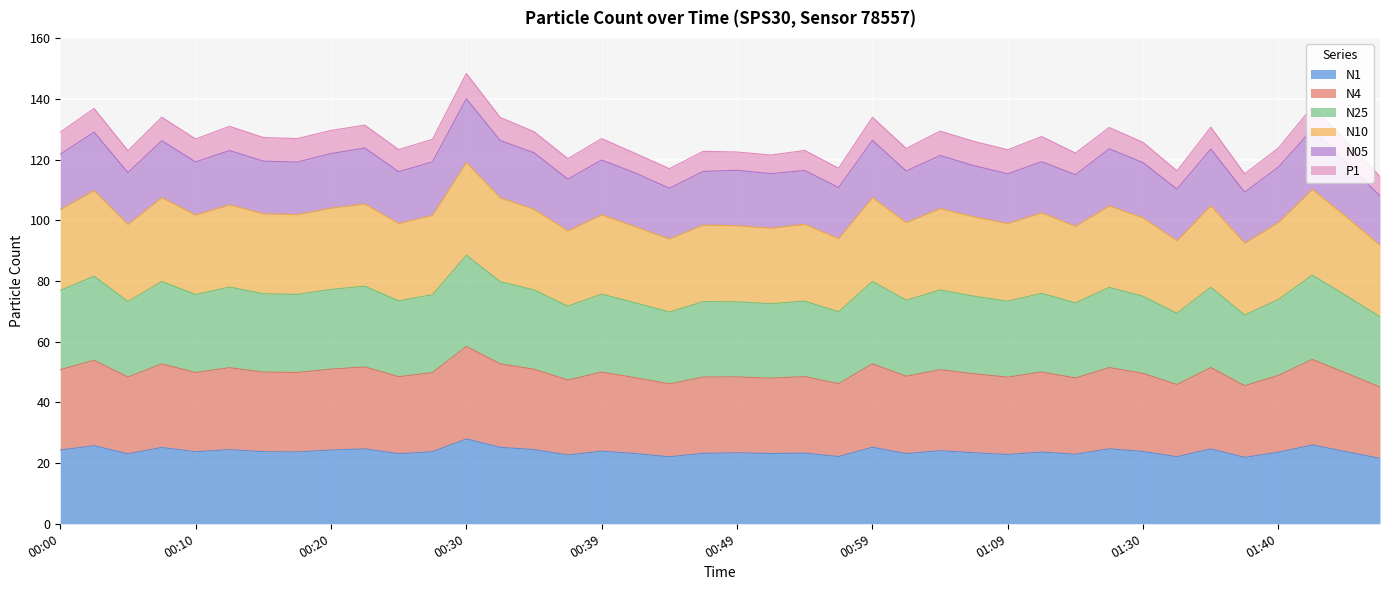

What is the maximum value shown in the chart?

148.4